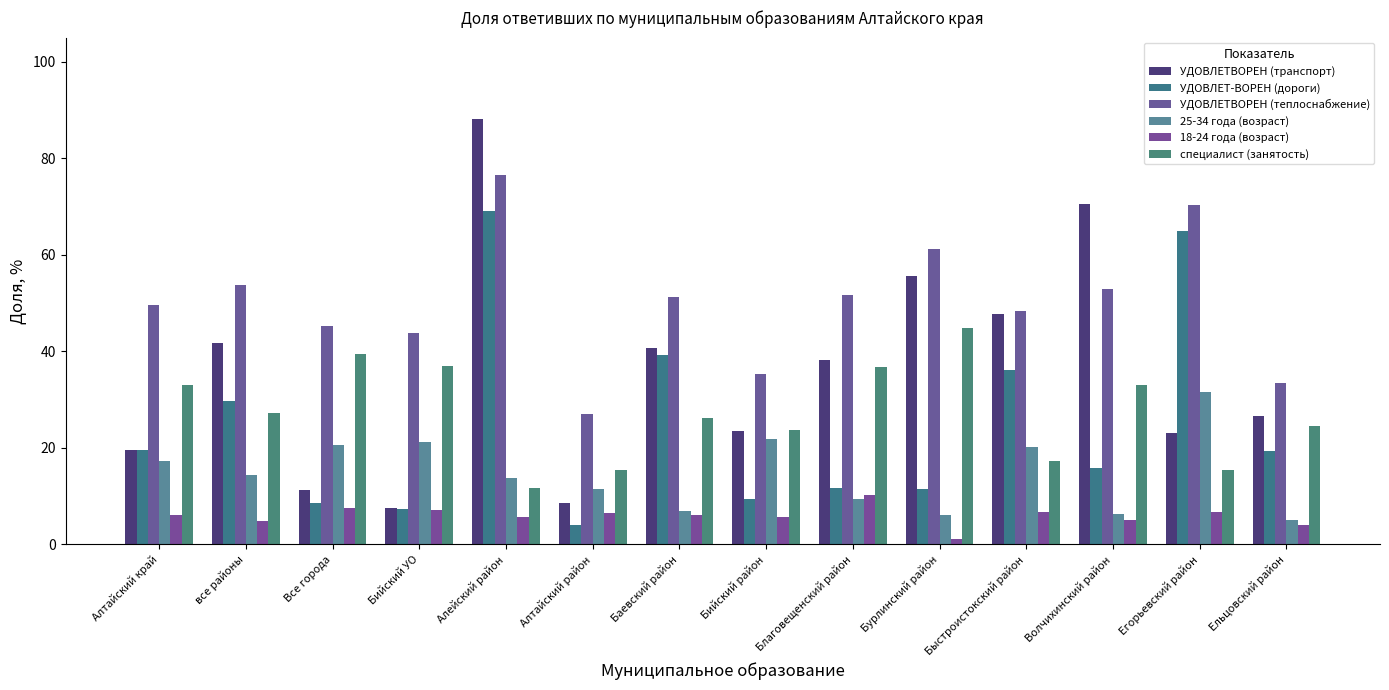

How many bars are there in total?

84